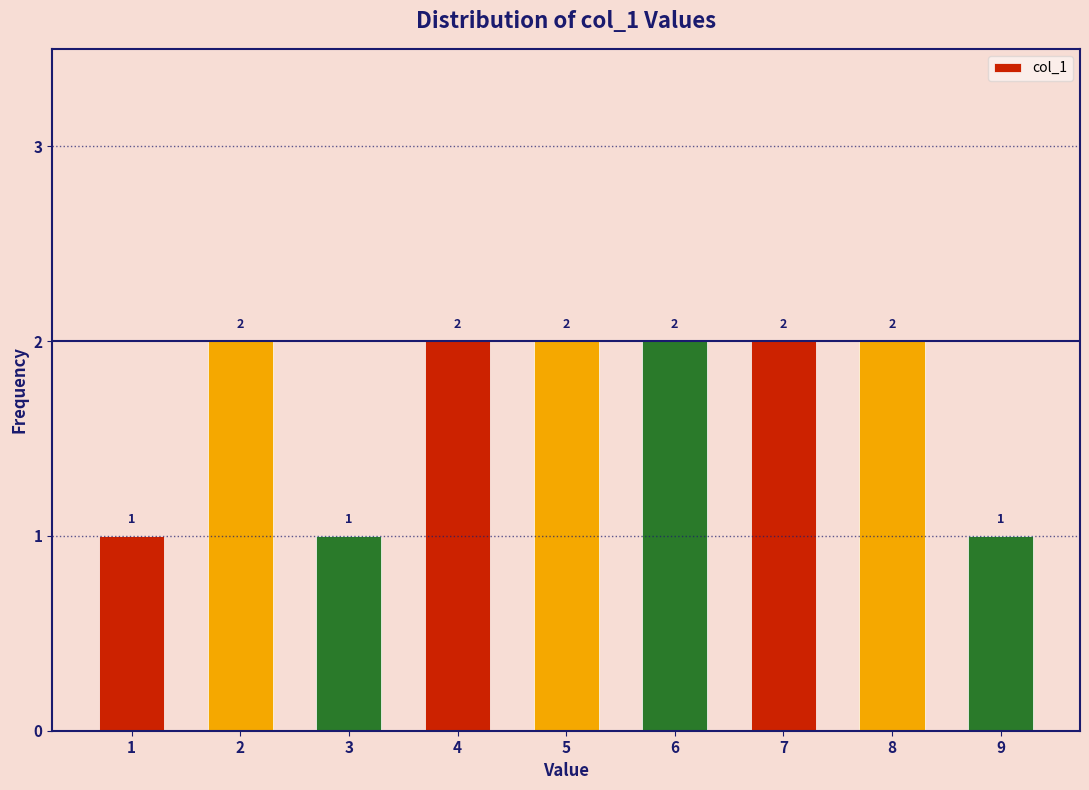

Reading right to left, list all the values displayed in this chart.

1	2	2	2	2	2	1	2	1